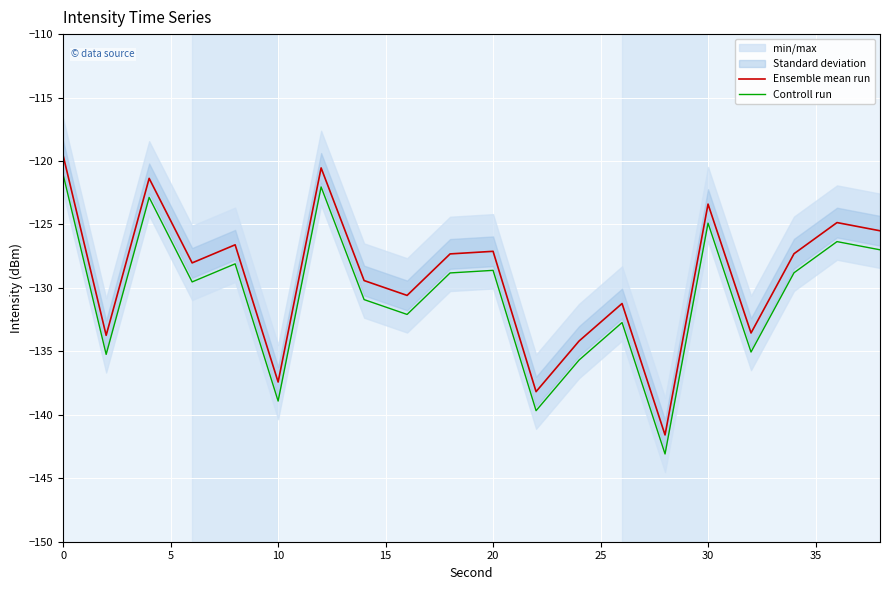

What is the highest value of the Ensemble mean run series?

-119.6